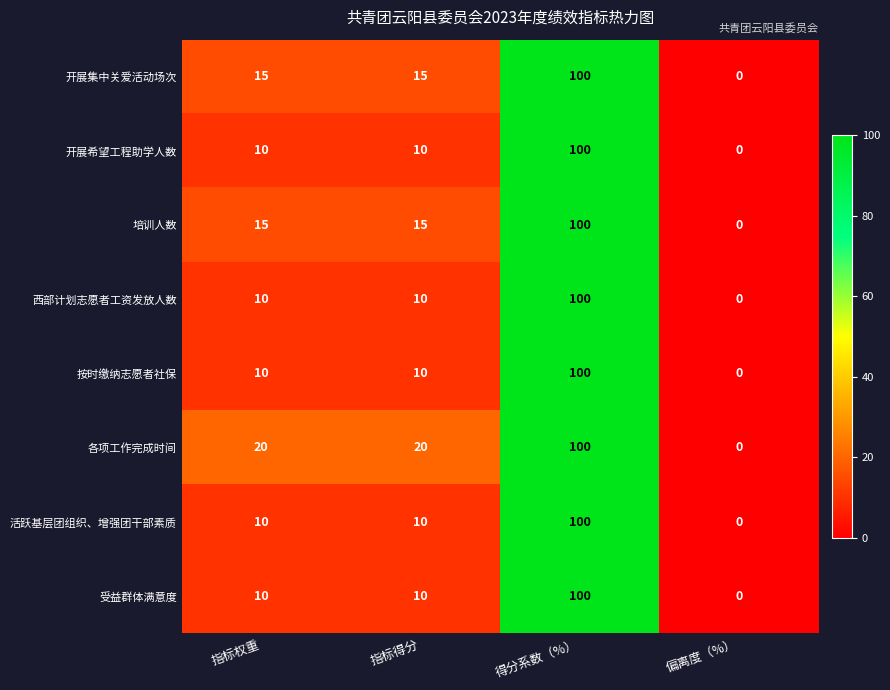

Which series has the largest total across all categories?

各项工作完成时间